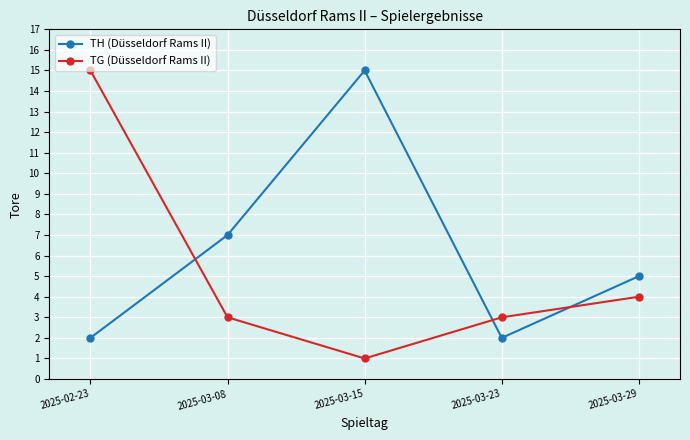

What is the label of the 4th point from the left?

2025-03-23